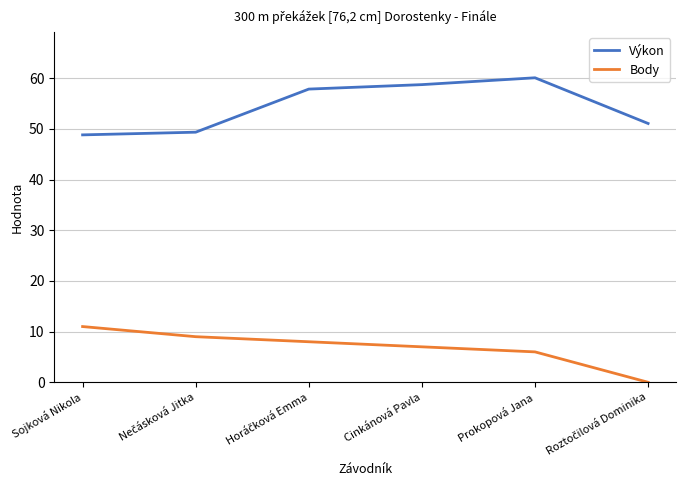

Count the number of categories in the chart.

6